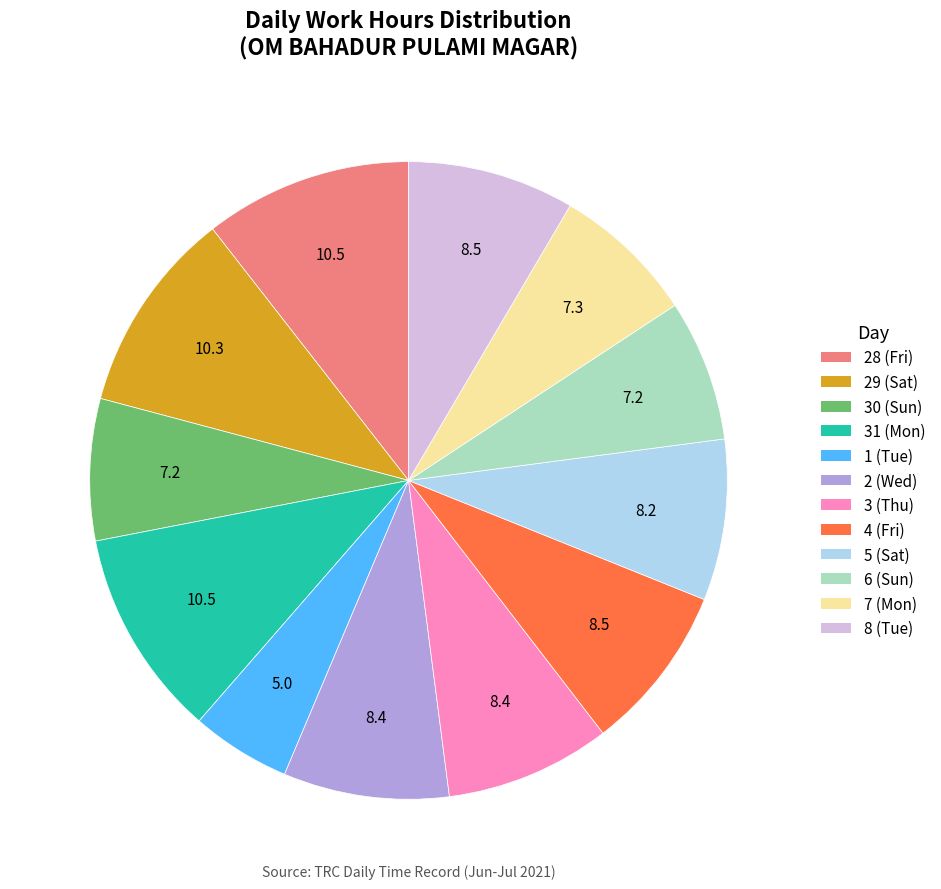

How many slices are in this pie chart?

12